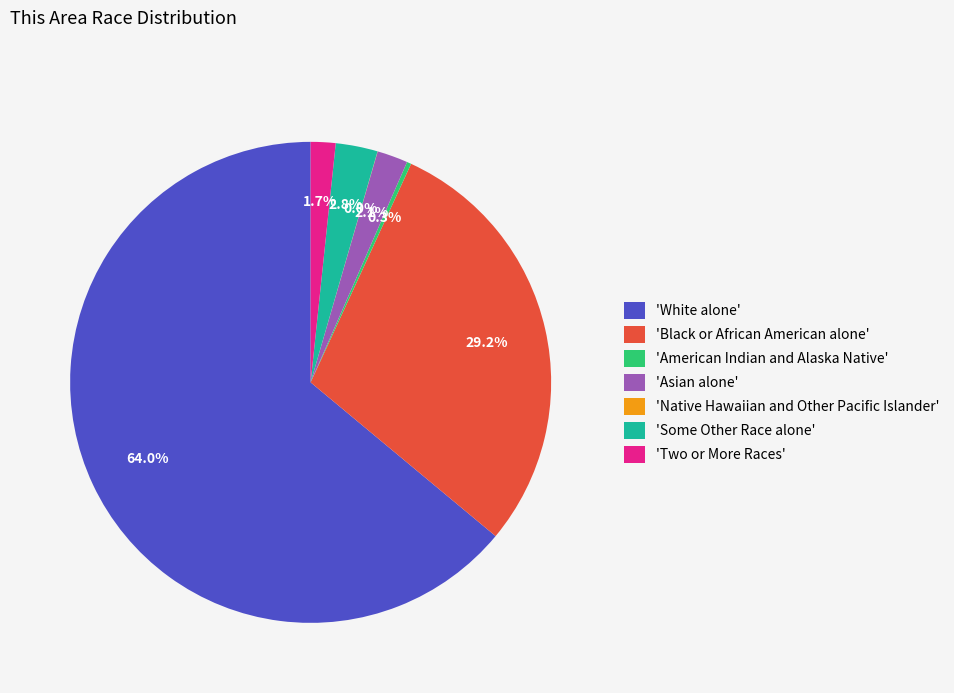

Which category has the biggest portion of the pie?

'White alone'